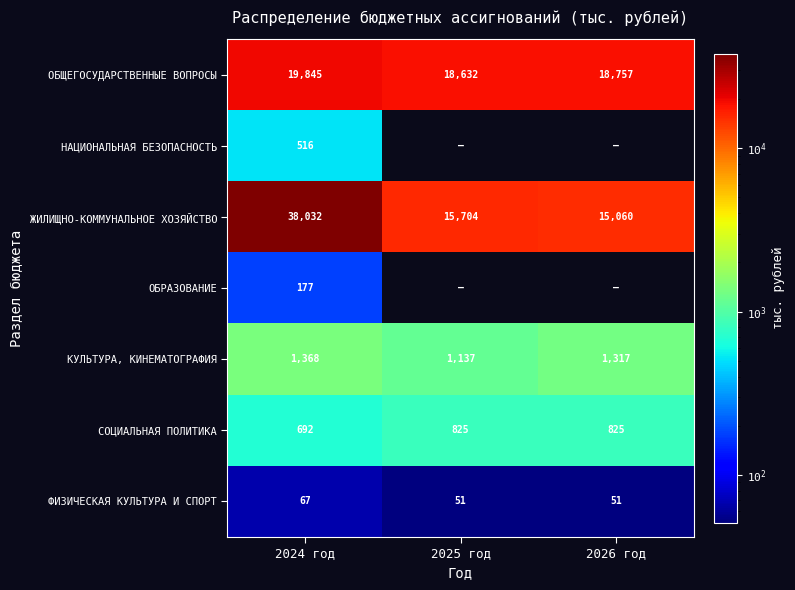

How many values in the ЖИЛИЩНО-КОММУНАЛЬНОЕ ХОЗЯЙСТВО series are below 15704?

1